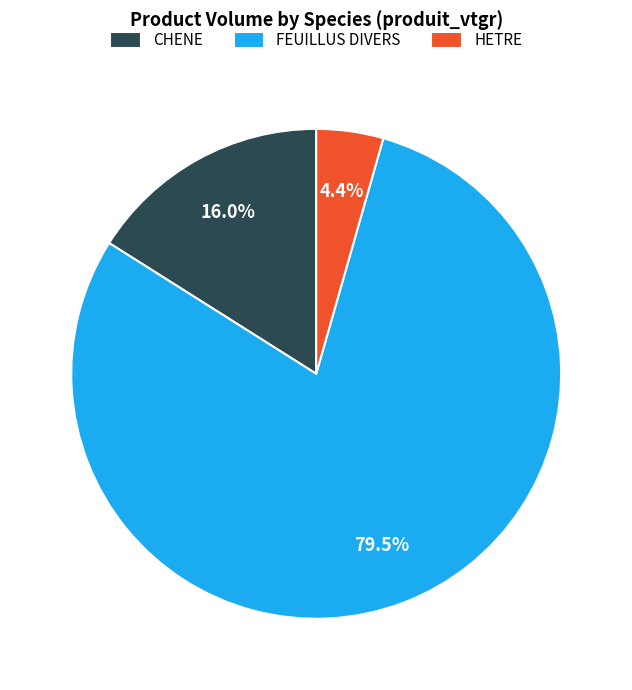

Which has a higher value, FEUILLUS DIVERS or CHENE?

FEUILLUS DIVERS